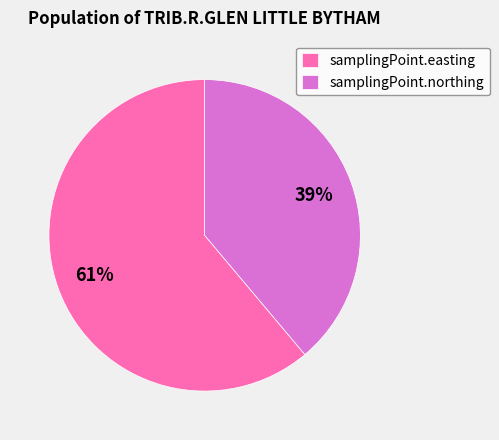

What is the ratio of the value at samplingPoint.easting to the value at samplingPoint.northing?

1.6